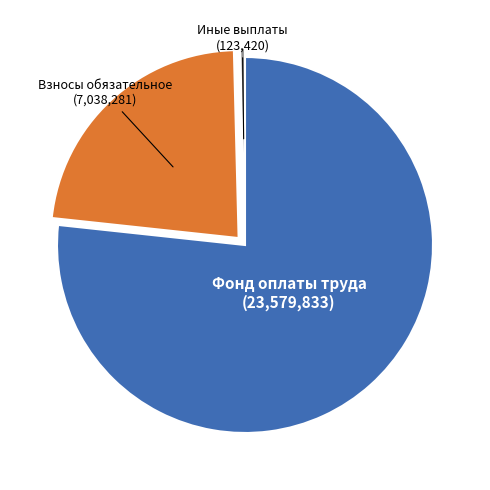

Which slice is the smallest?

Иные выплаты